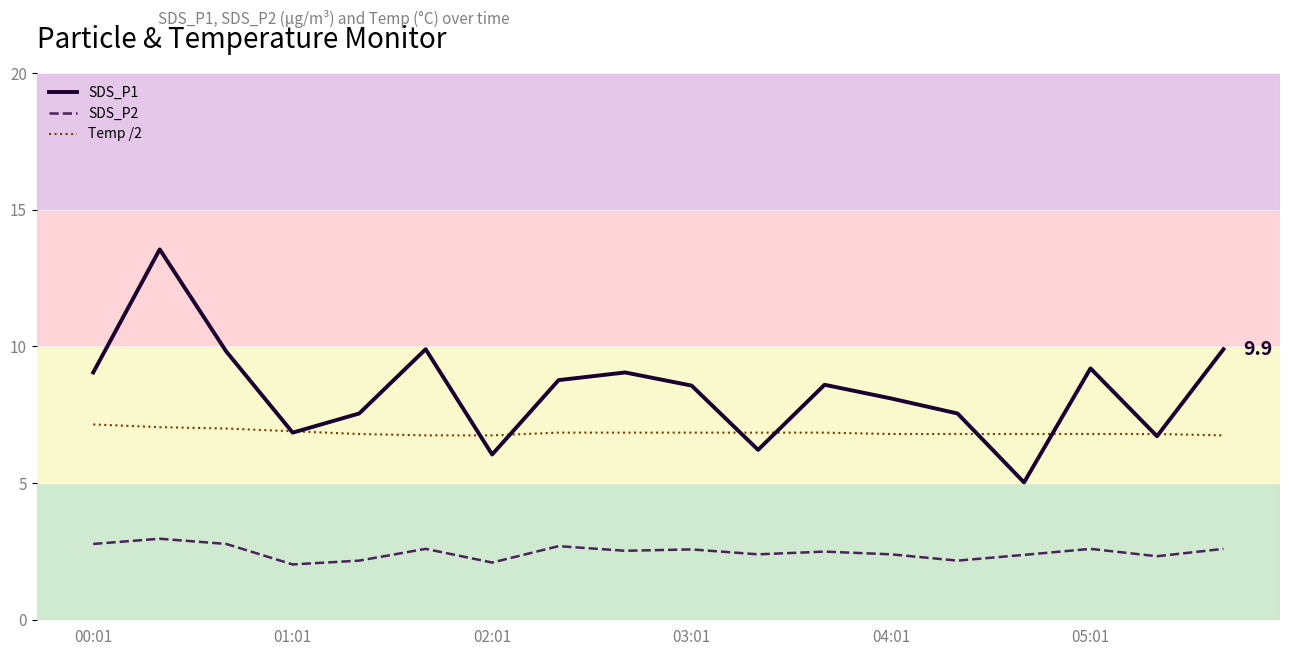

List the series in order of their overall mean, highest first.

SDS_P1, Temp /2, SDS_P2